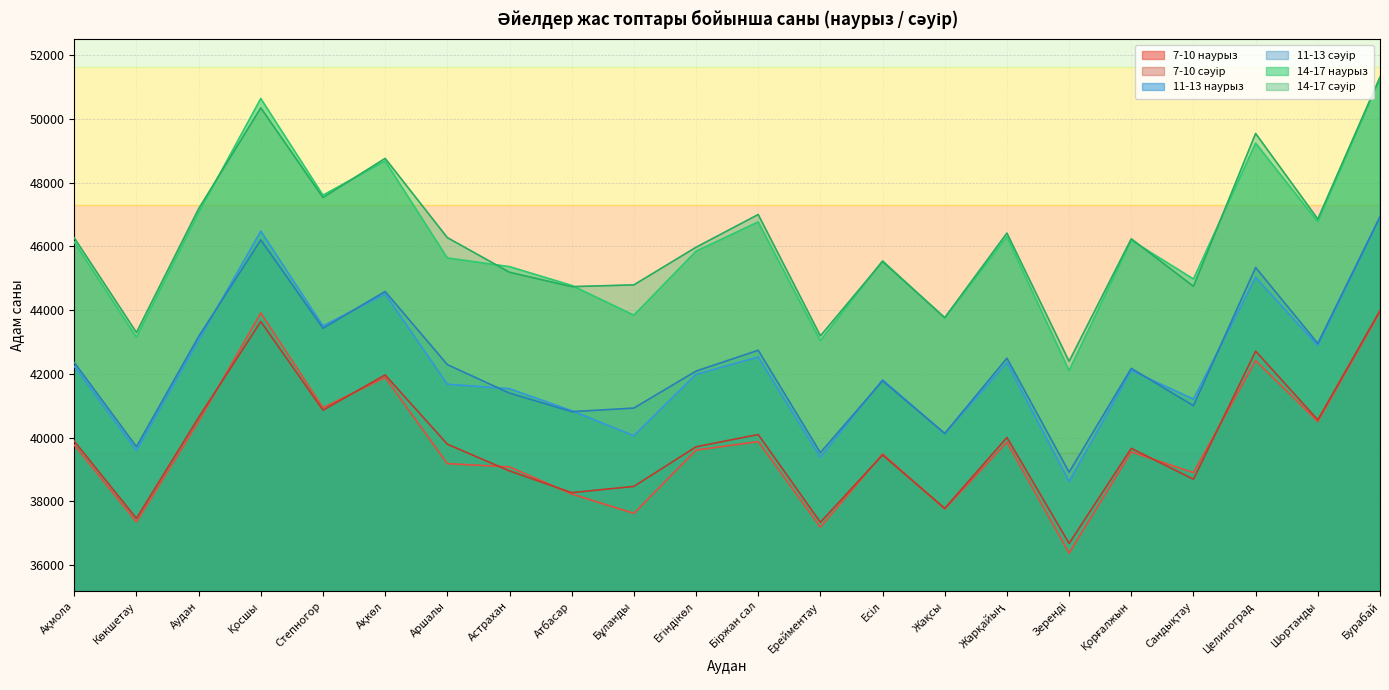

How many data points in 11-13 наурыз are less than 42104?

11